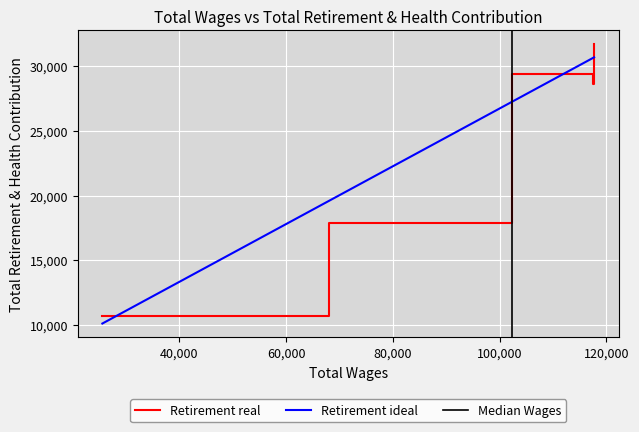

Between which two adjacent categories do Total Wages and Total Retirement & Health Contribution first intersect?

25548 and 67951